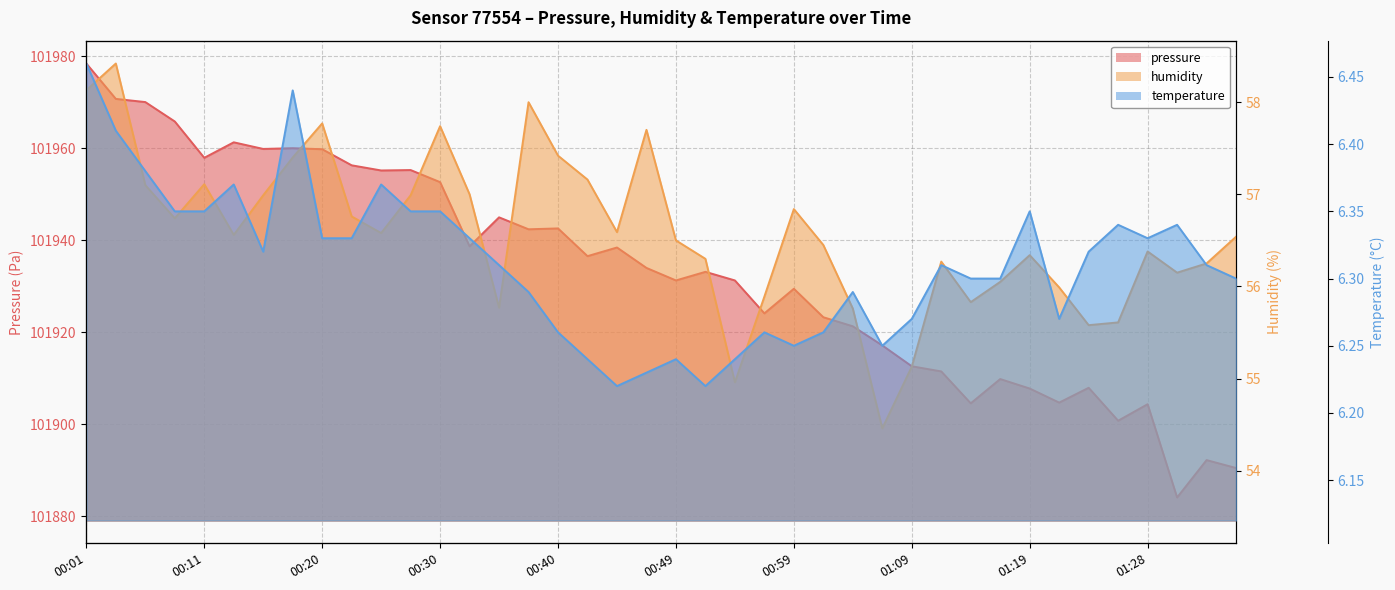

Where is the first local maximum for humidity?

00:03